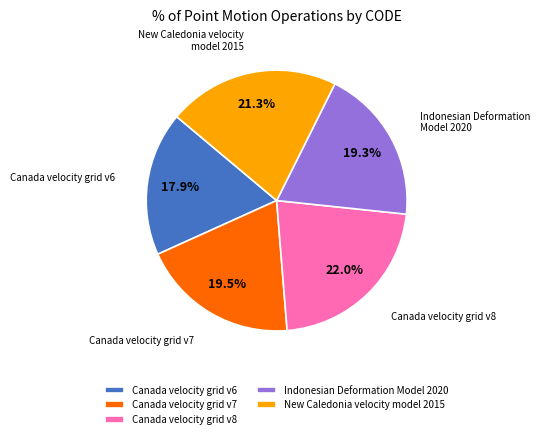

Between New Caledonia velocity model 2015 and Indonesian Deformation Model 2020, which is larger?

New Caledonia velocity model 2015